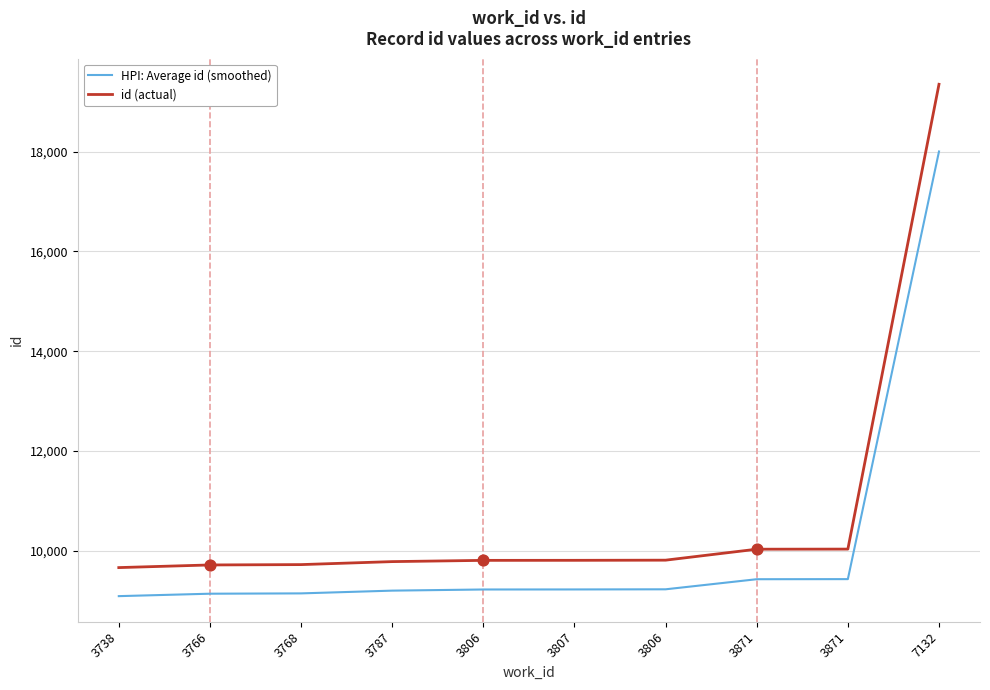

How many lines are shown in the chart?

2